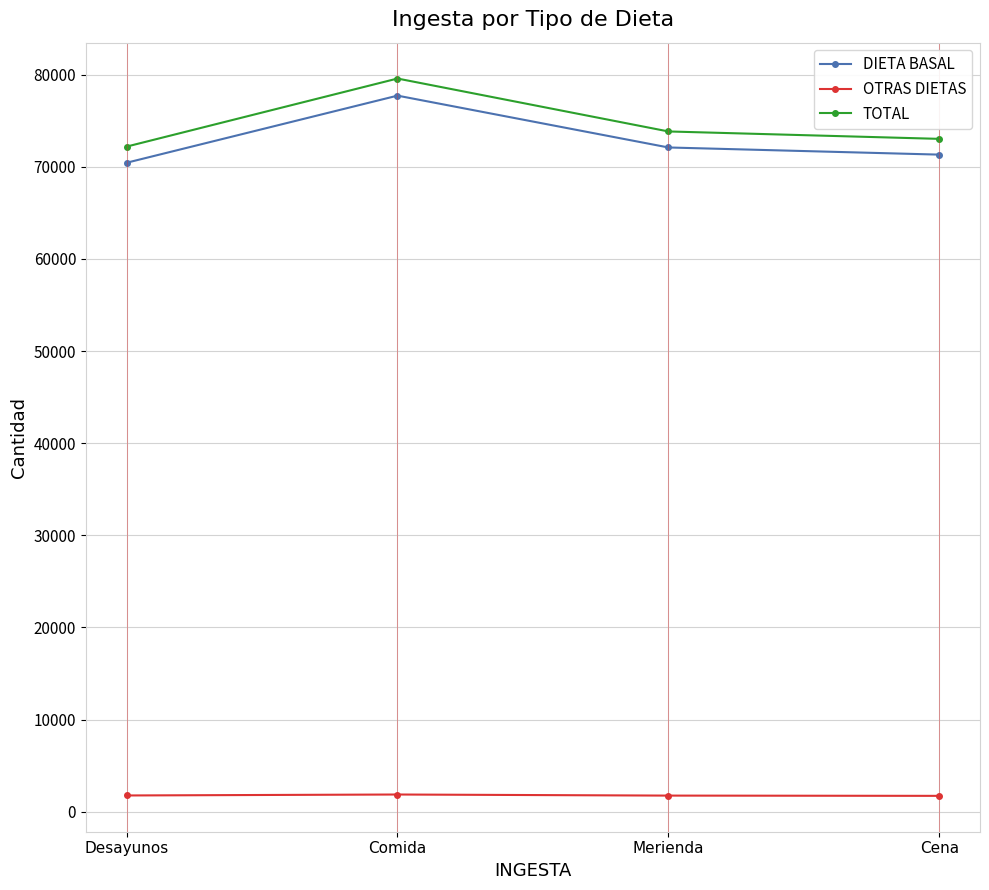

Rank the series at Merienda from highest to lowest value.

TOTAL, DIETA BASAL, OTRAS DIETAS